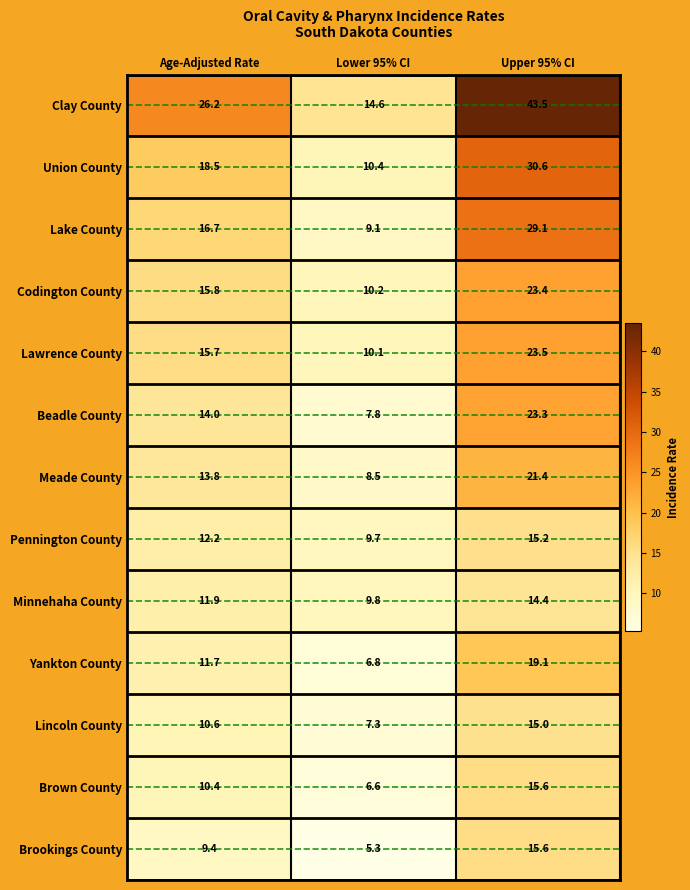

How many distinct data groups are displayed?

13